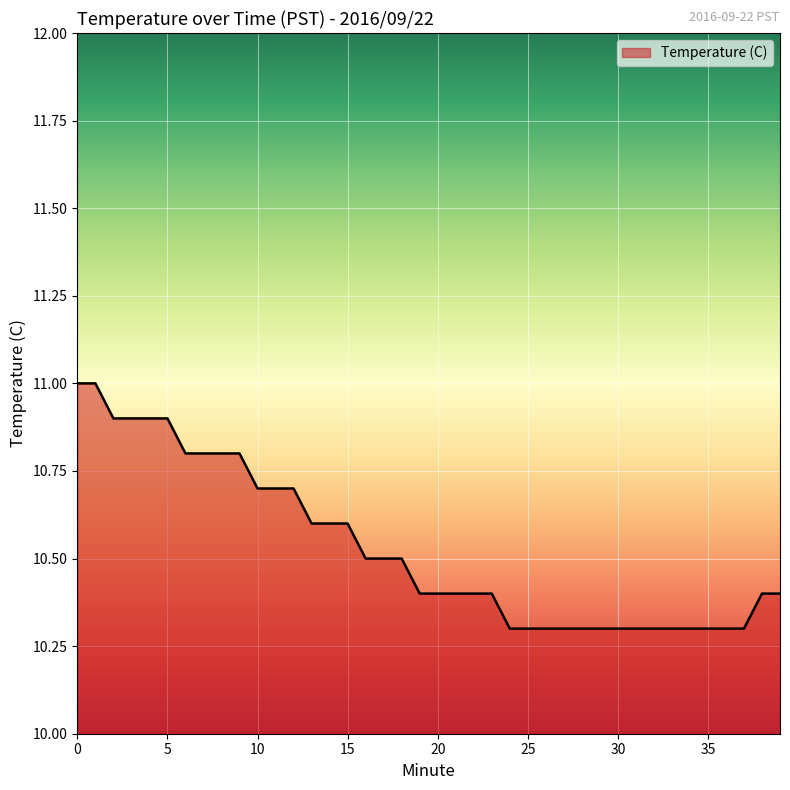

How many lines are shown in the chart?

1